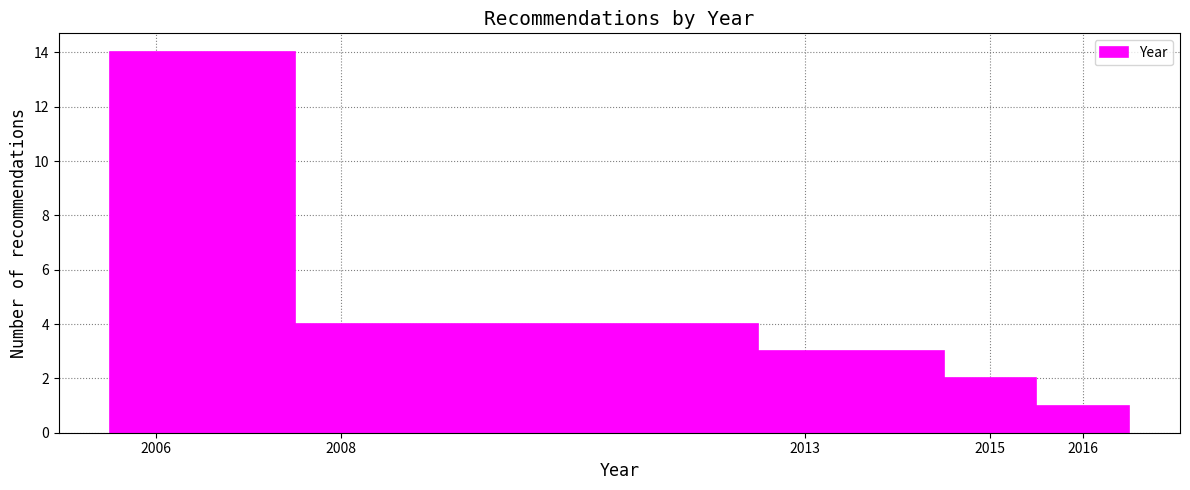

Reading left to right, list every bar in this chart as the range it spans on the x-axis followed by its height. The values are not printed on the chart, so give them approximately, as read against the axis.

2005.5 to 2007.5: 14
2007.5 to 2012.5: 4
2012.5 to 2014.5: 3
2014.5 to 2015.5: 2
2015.5 to 2016.5: 1